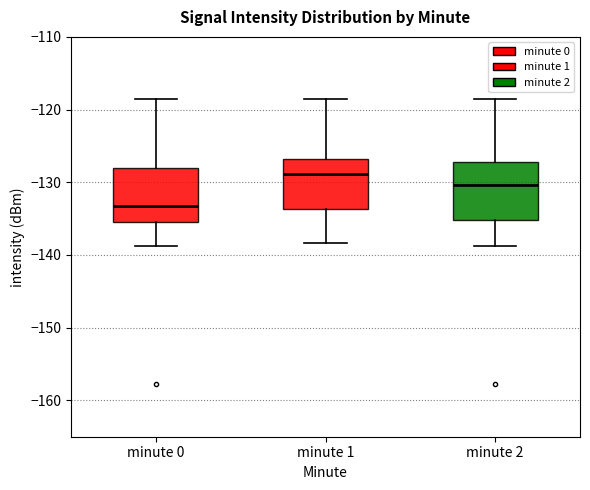

Reading left to right, read every box against the y-axis: the position of its median line, the range the box covers, and the ends of its whiskers. The values are not printed on the chart, so give them approximately, as read against the axis.

minute 0: median -133, box -136 to -128, whiskers -139 to -118
minute 1: median -129, box -134 to -127, whiskers -138 to -118
minute 2: median -130, box -135 to -127, whiskers -139 to -118